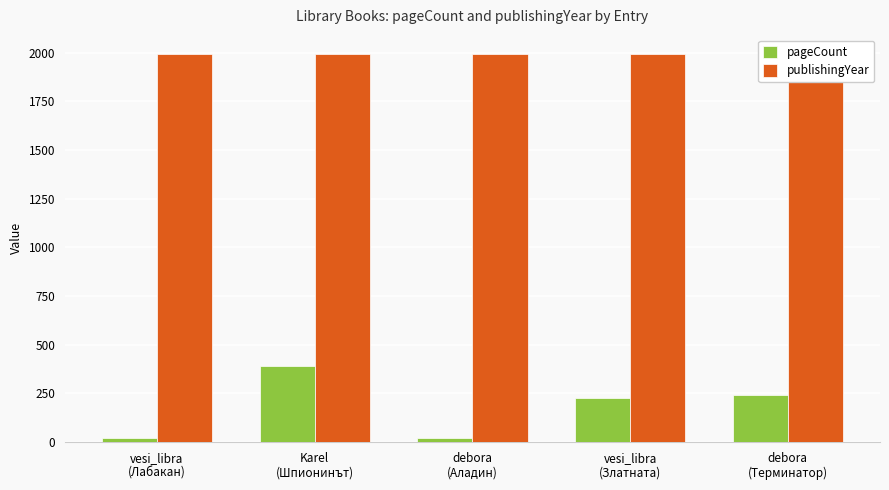

List the labels in order of publishingYear value, largest first.

vesi_libra
(Лабакан), debora
(Аладин), vesi_libra
(Златната), debora
(Терминатор), Karel
(Шпионинът)